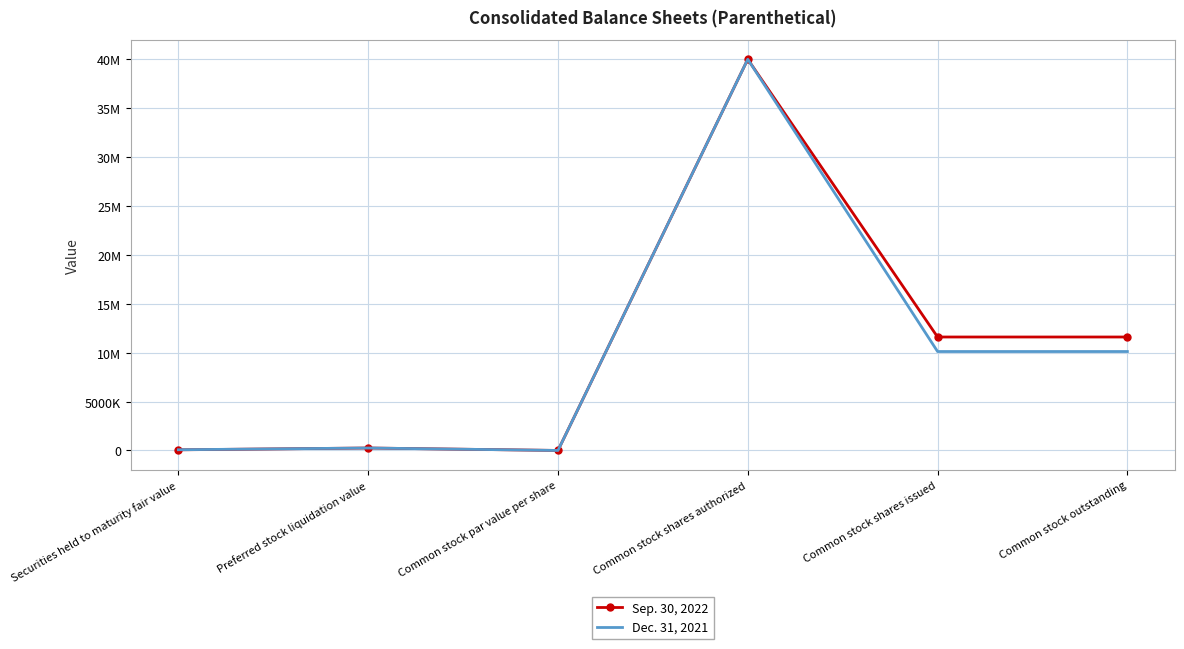

Which label corresponds to the smallest value in the chart?

Common stock par value per share